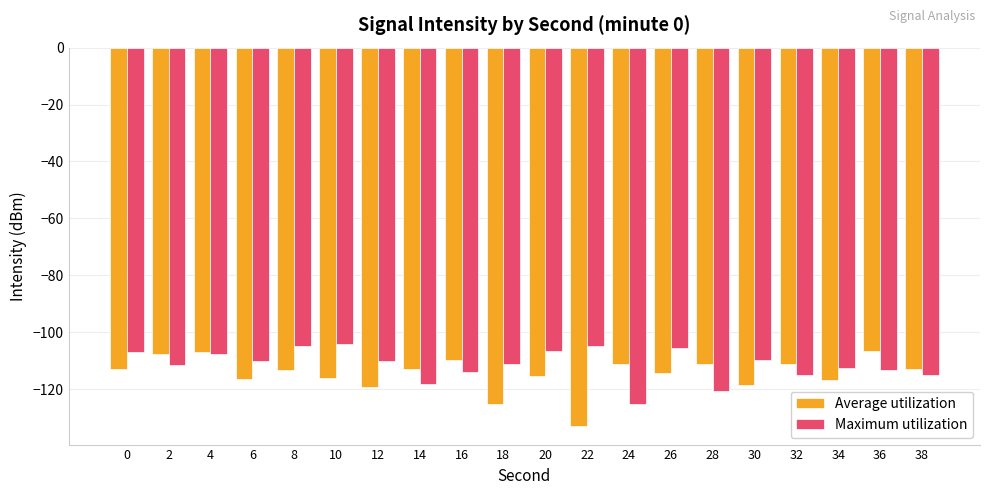

What is the lowest value of the Maximum utilization series?

-125.0